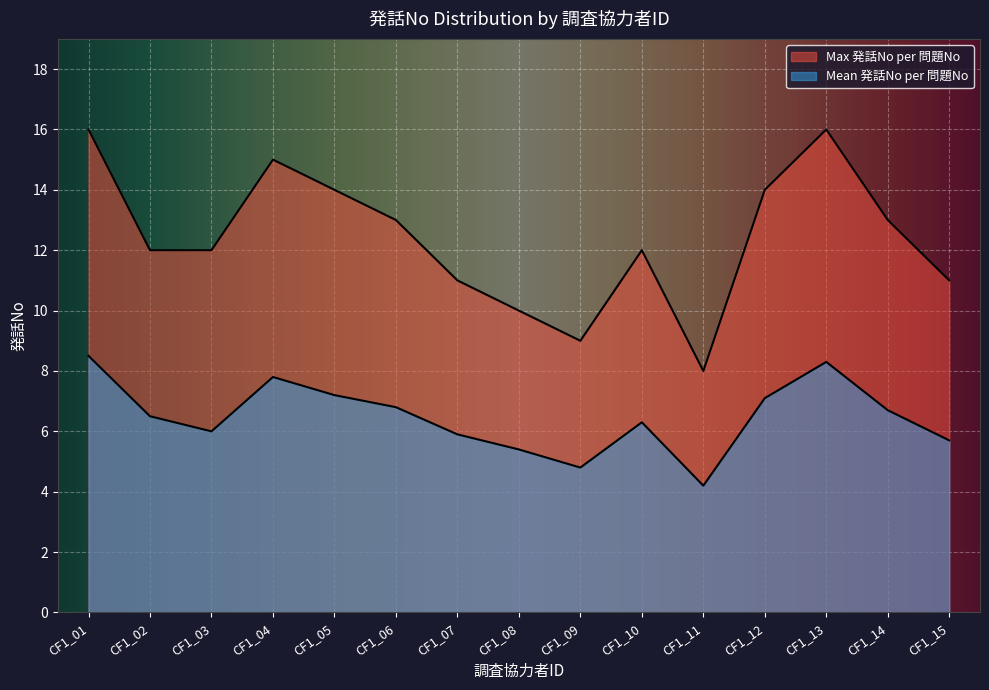

Where does the Max 発話No per 問題No series first go above 12?

CF1_01